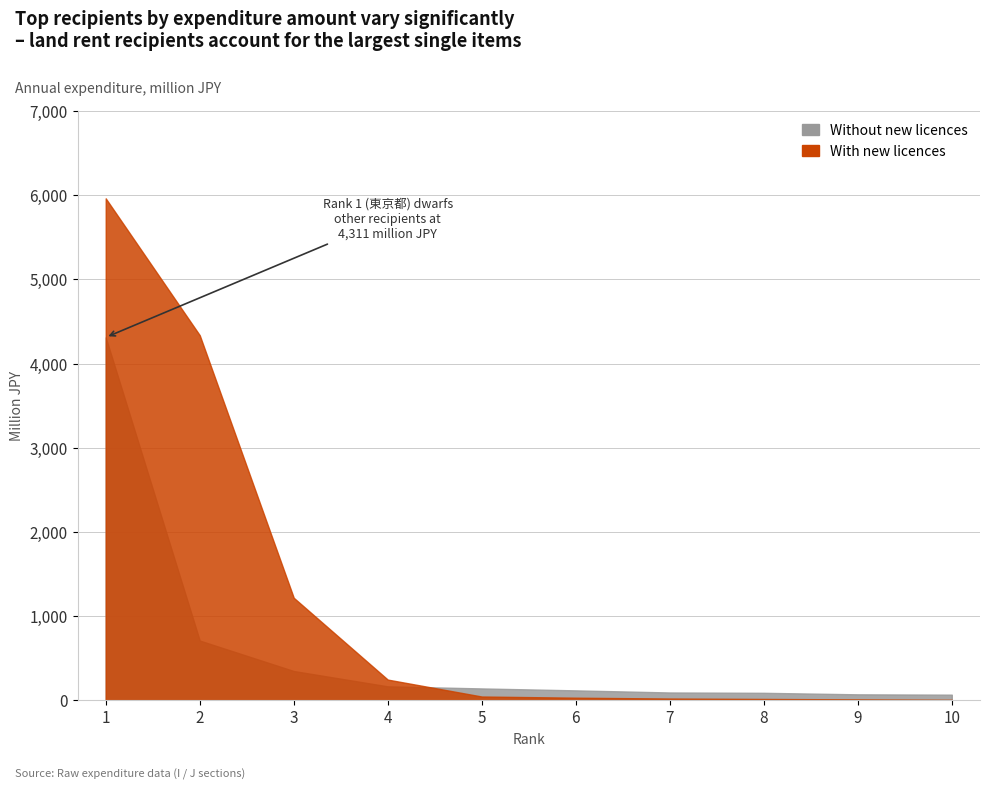

The value of With new licences at 1 is 5962. True or false?

True